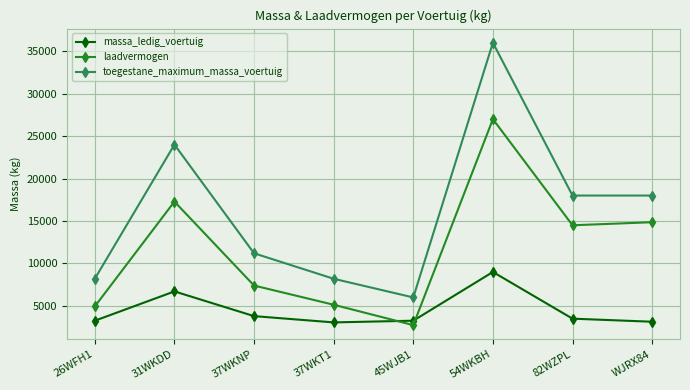

Which series has the largest range (max minus min)?

toegestane_maximum_massa_voertuig